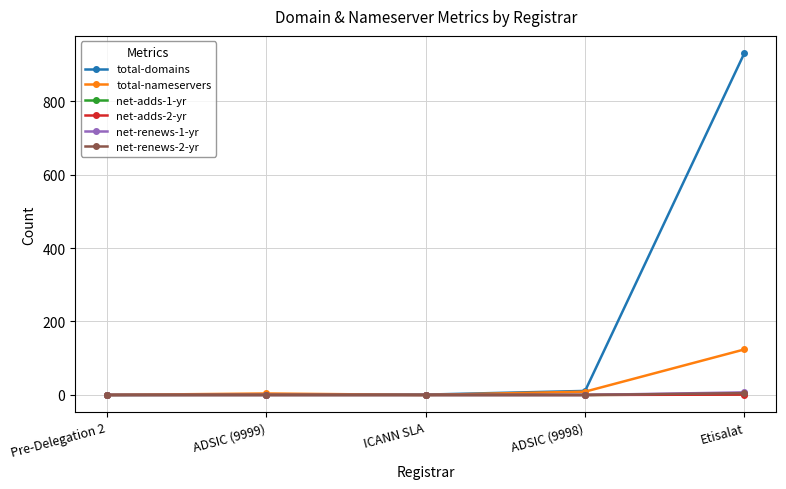

How many distinct data groups are displayed?

6